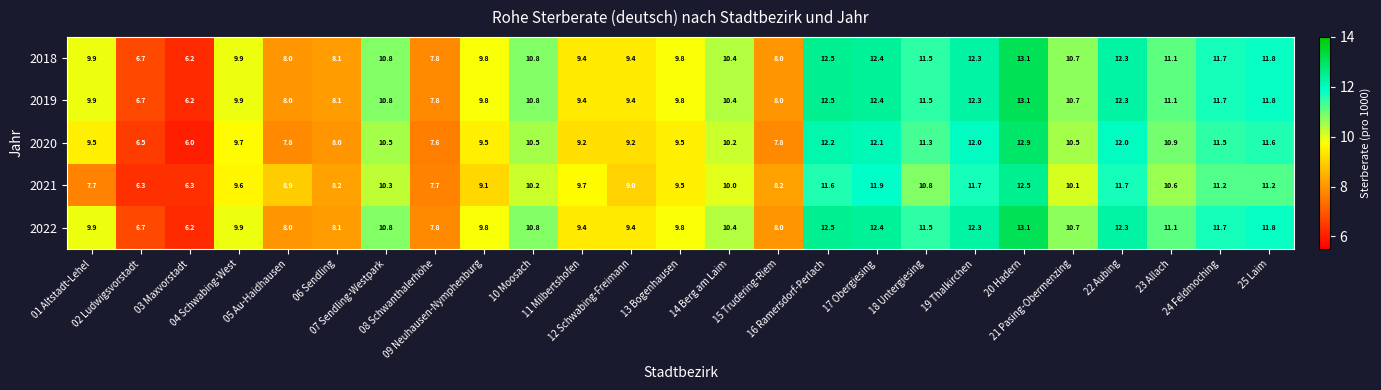

What is the smallest value displayed?

6.0